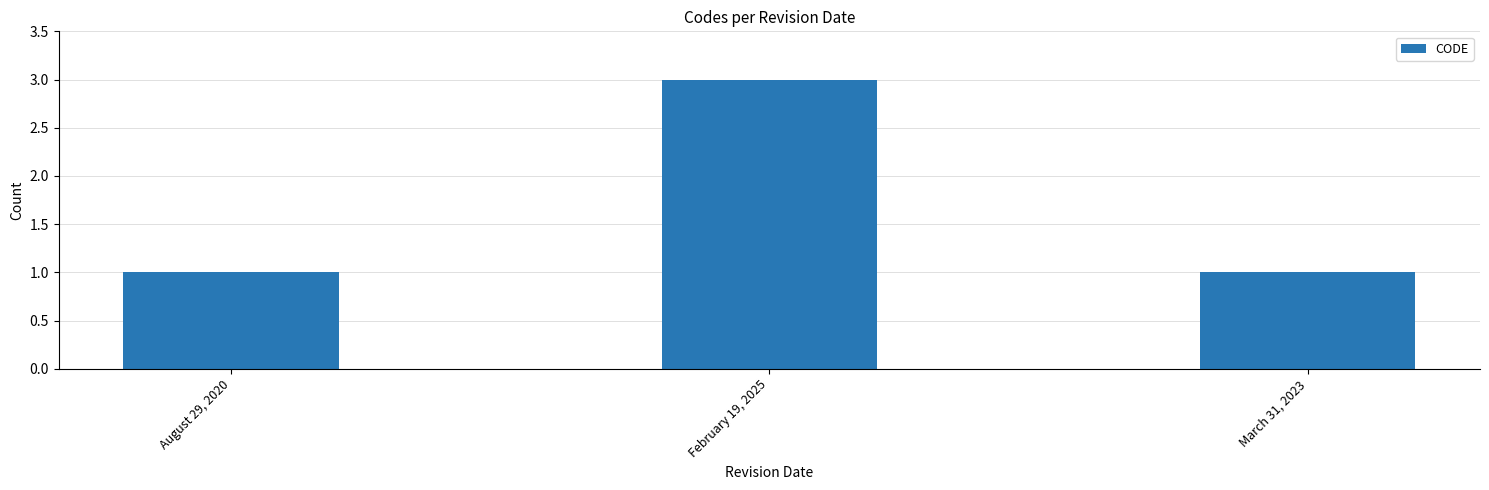

Reading right to left, extract all data points from this chart.

March 31, 2023=1	February 19, 2025=3	August 29, 2020=1